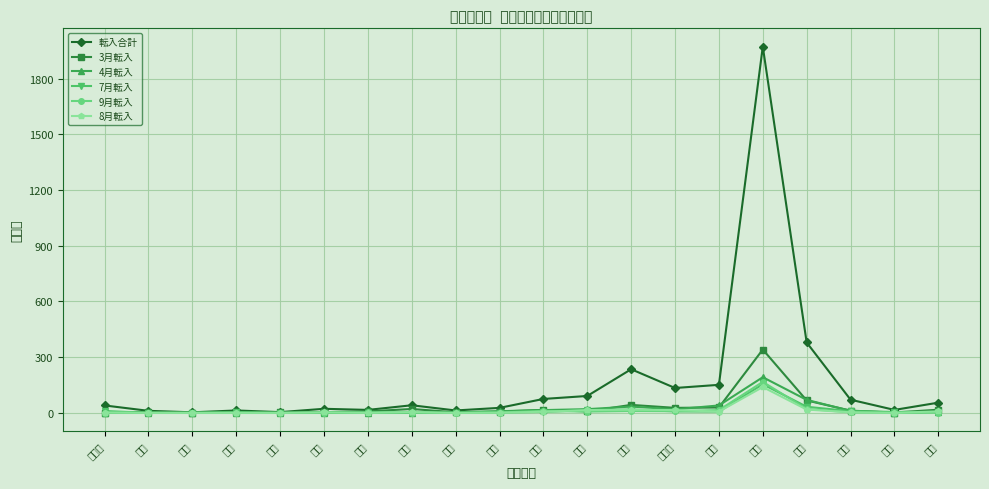

Reading left to right, transcribe all the data shown in this chart.

転入合計: 40	11	3	13	4	22	16	41	13	27	75	91	235	134	151	1972	379	71	16	55
3月転入: 2	5	0	3	3	4	8	21	3	7	16	8	43	27	29	341	67	12	2	17
4月転入: 1	0	2	1	0	0	0	1	3	9	15	20	34	19	40	192	70	11	1	6
7月転入: 10	0	0	4	0	2	0	1	0	2	5	15	18	8	7	154	33	9	5	5
9月転入: 1	1	0	0	0	1	3	2	0	2	11	7	10	9	15	167	21	3	0	1
8月転入: 2	0	0	0	0	3	0	4	0	1	6	15	17	15	7	139	18	3	0	8